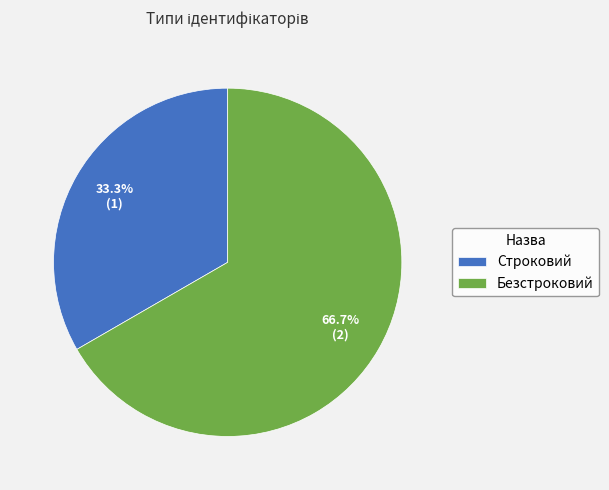

To the nearest percent, what is the difference between the Строковий and Безстроковий slice percentages?

33%